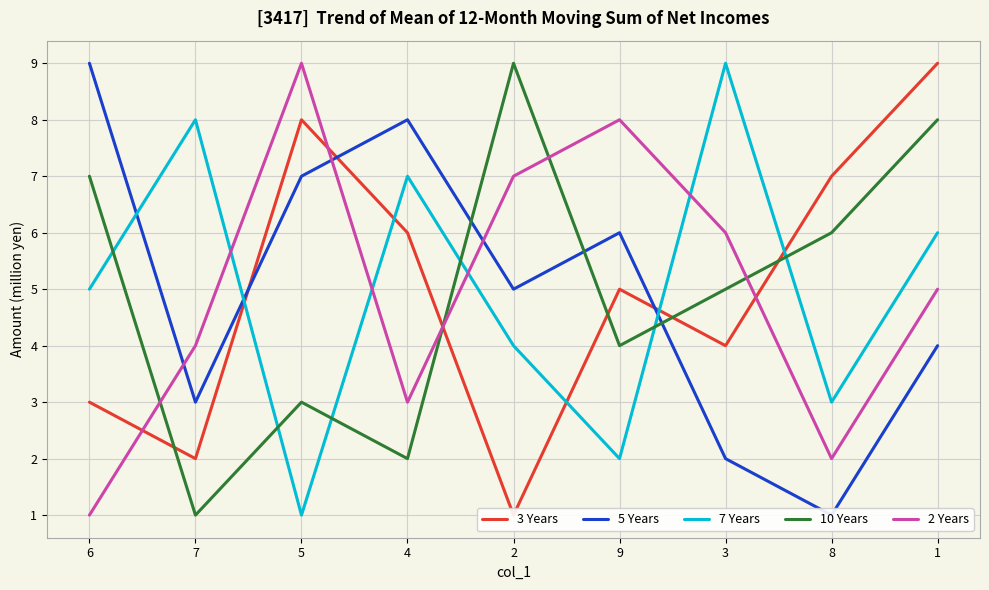

At which category is the sum across all series the highest?

1